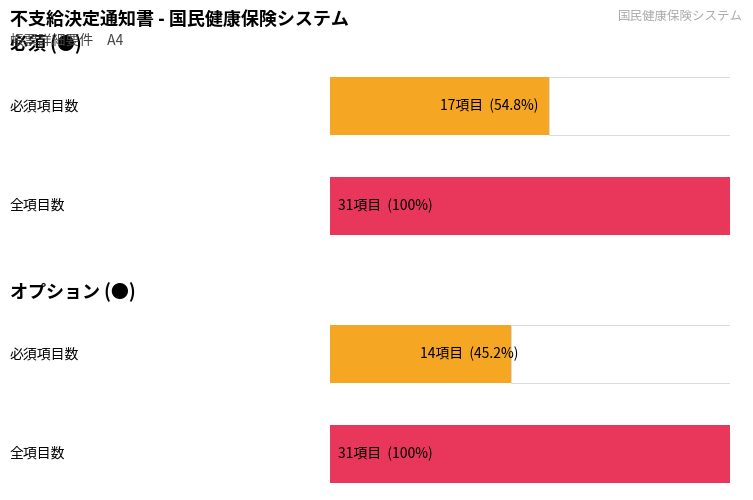

How many data points in オプション are less than 17?

1